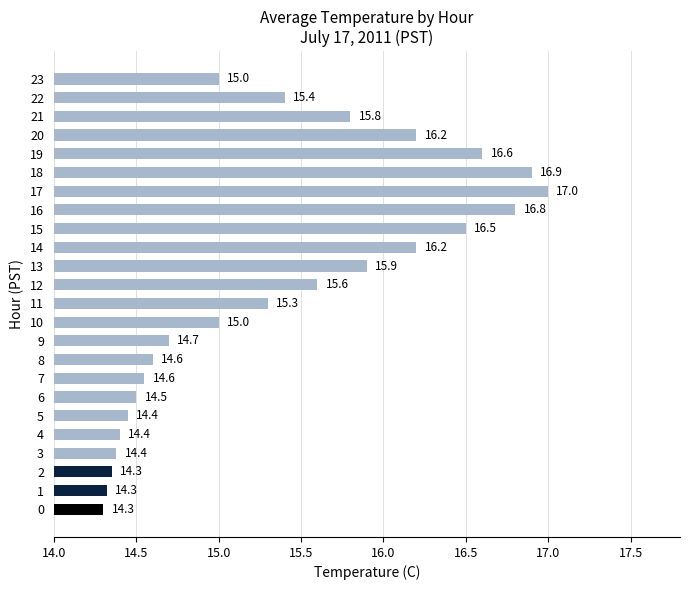

What is the greatest value displayed?

17.0